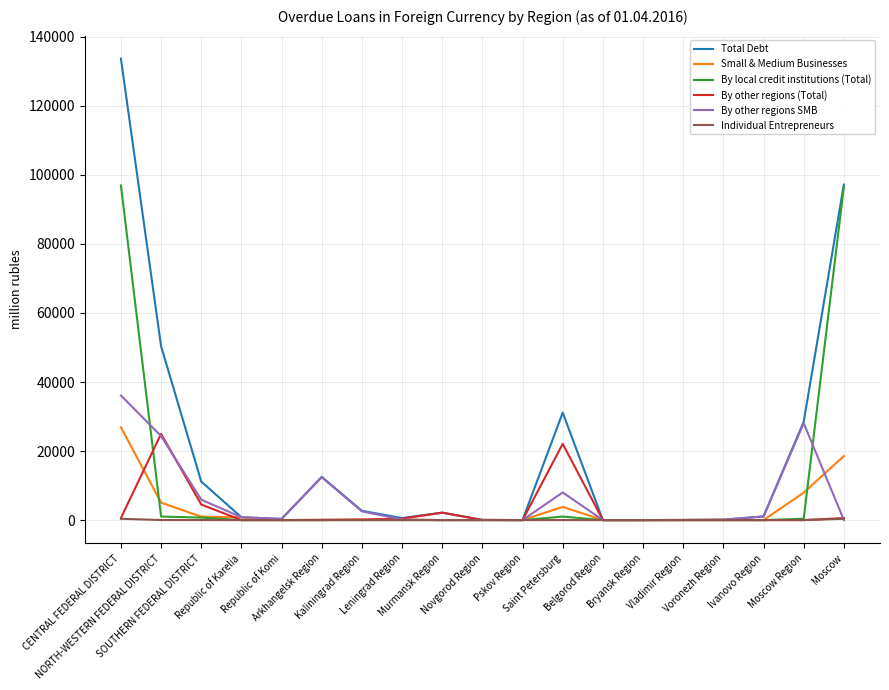

Which series has the largest total across all categories?

Total Debt